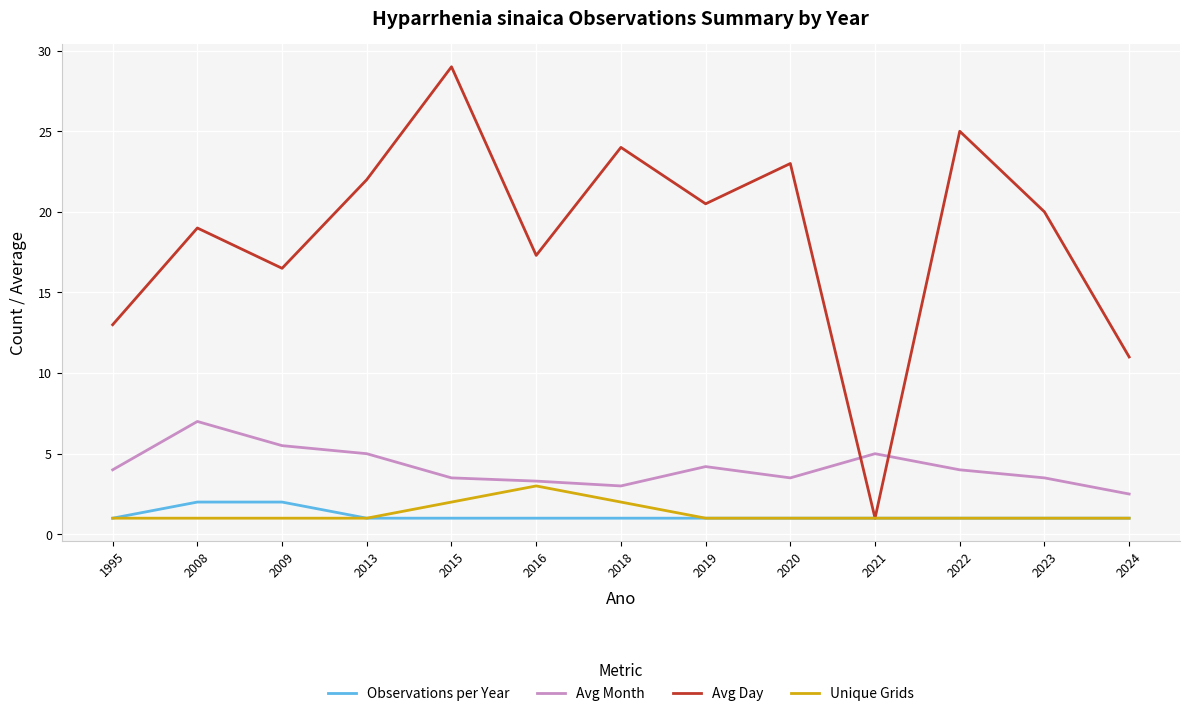

How many lines are shown in the chart?

4